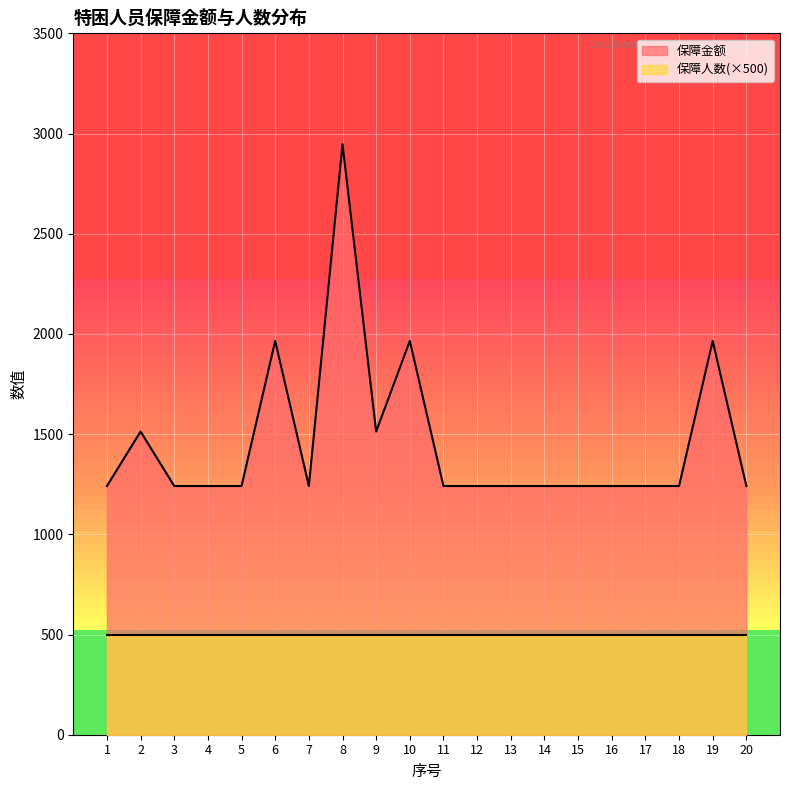

Reading right to left, transcribe all the data shown in this chart.

1241	1965	1241	1241	1241	1241	1241	1241	1241	1241	1965	1513	2947	1241	1965	1241	1241	1241	1513	1241